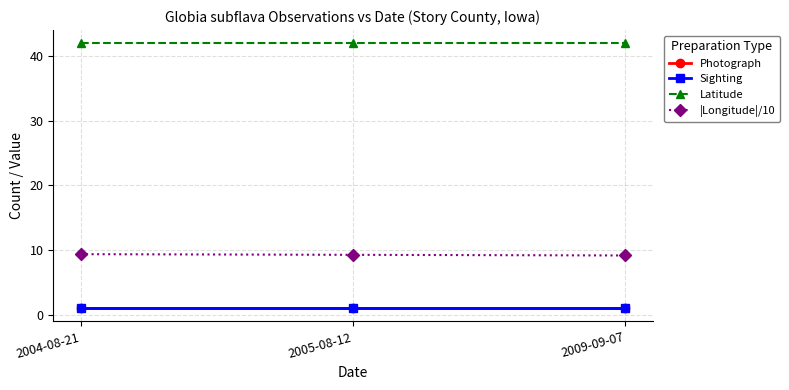

What position from the left is 2009-09-07?

3